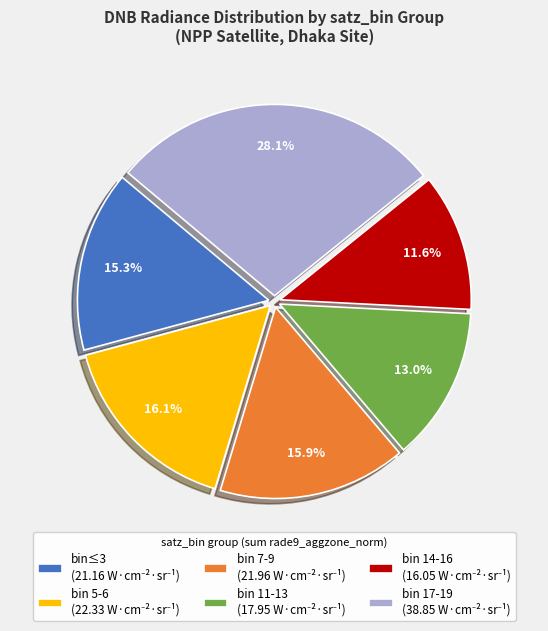

Is there a majority slice in this chart?

No